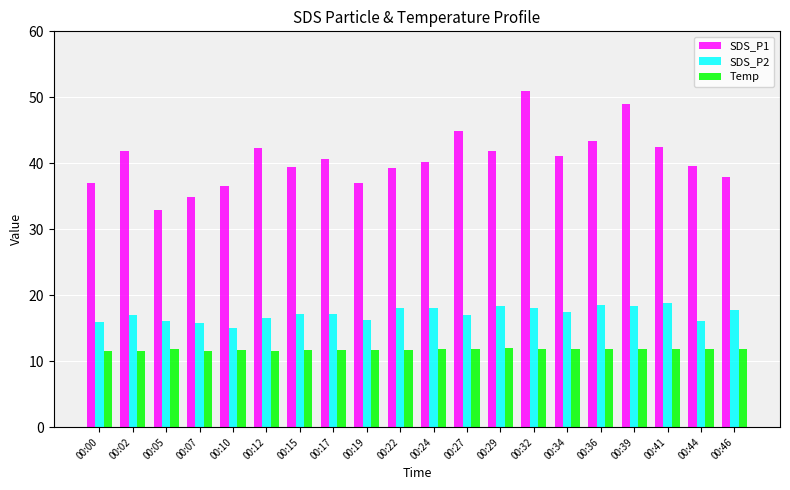

Which label corresponds to the largest value in the chart?

00:32